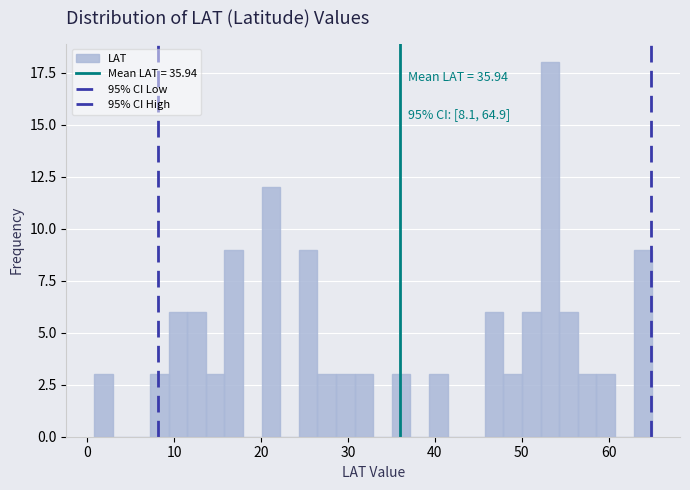

Around what value on the x-axis is the tallest bar? Give the approximate position of its centre, as read against the axis.

53